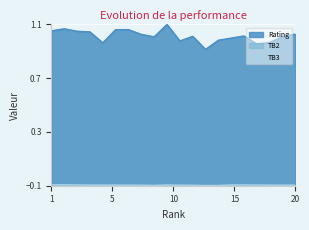

How many lines are shown in the chart?

3